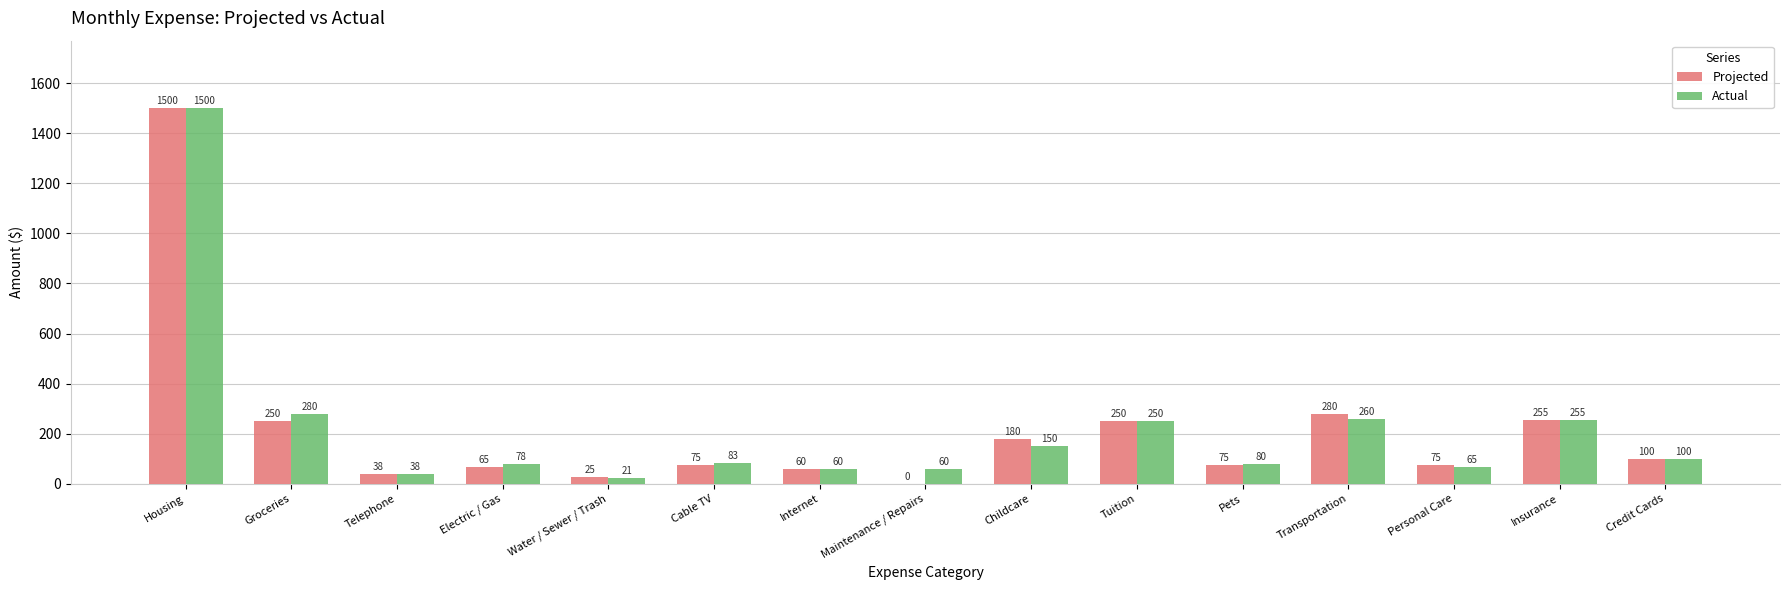

The value of Projected at Tuition is 139. True or false?

False